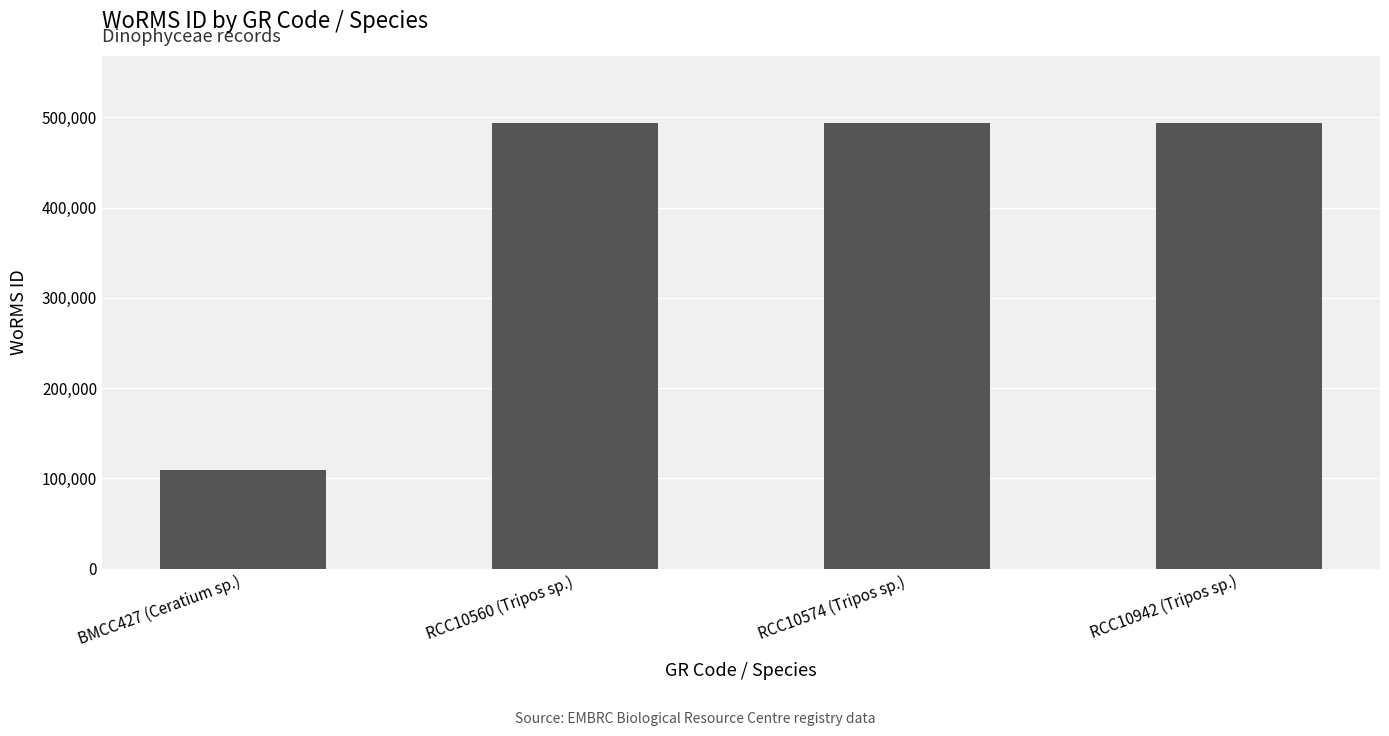

How many data points does each series have?

4